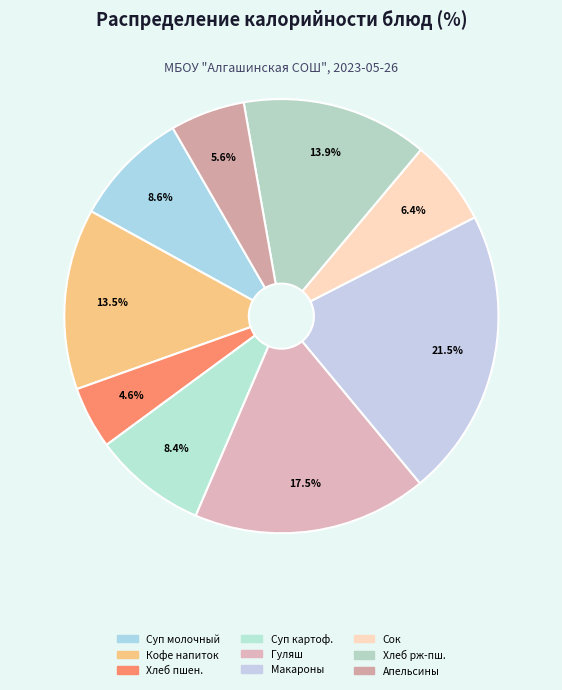

Count the number of slices in the pie.

9